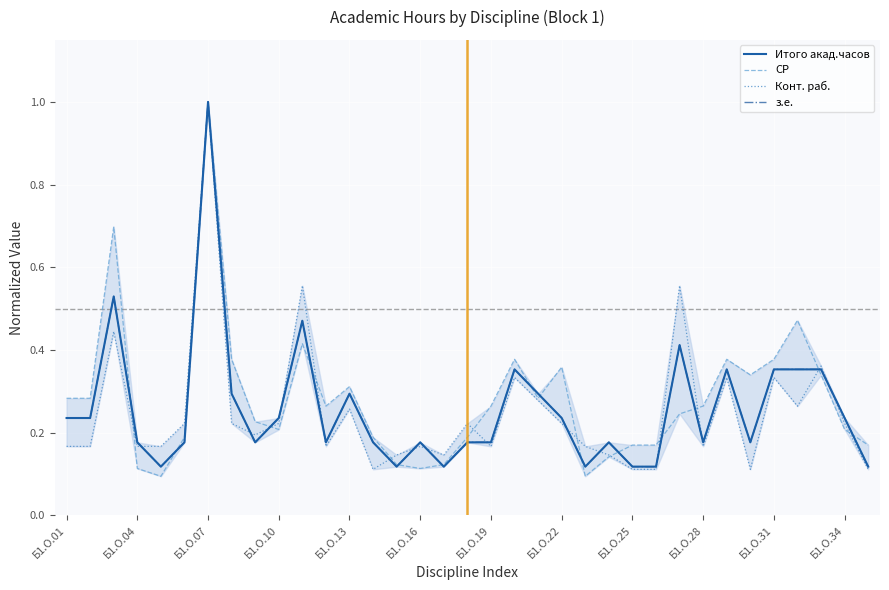

How many Конт. раб. values are between 0 and 1?

35